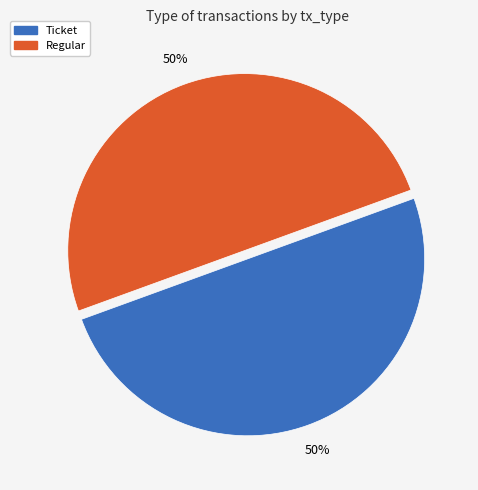

To the nearest percent, what is the average slice percentage?

50%